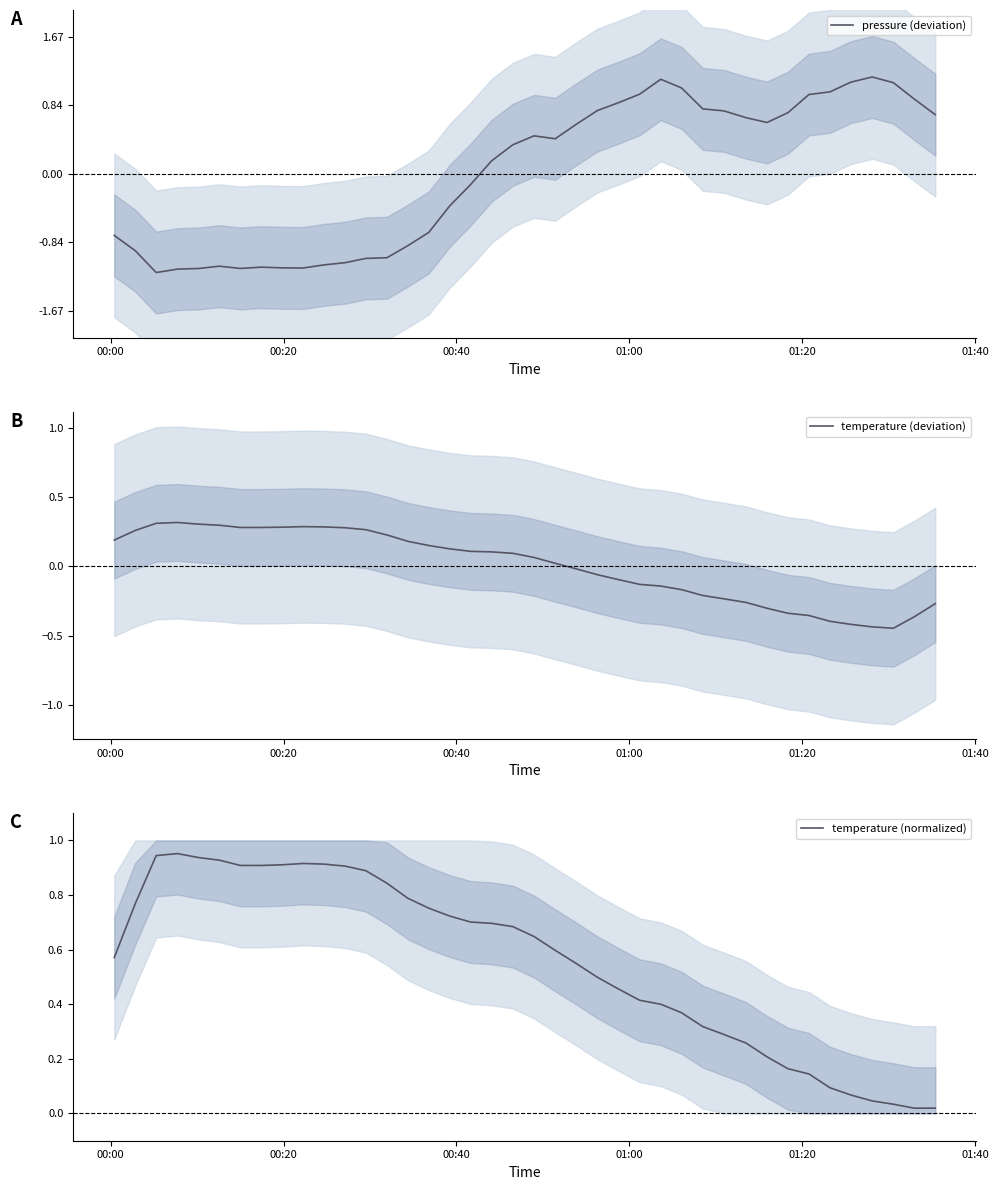

In pressure (deviation), how many points are lower than both neighbors (excluding endpoints)?

5